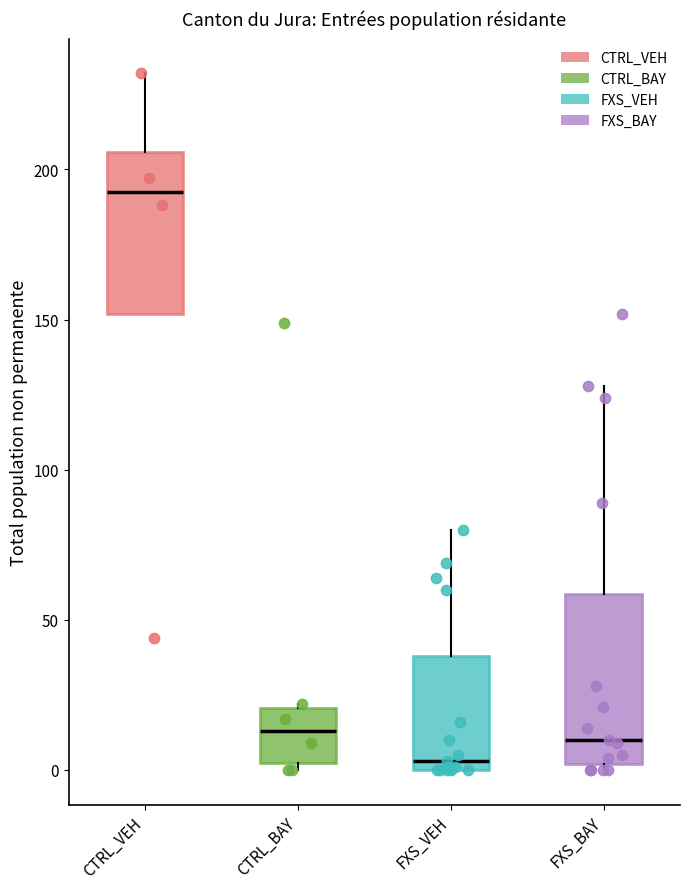

Which box's median line is the lowest?

FXS_VEH